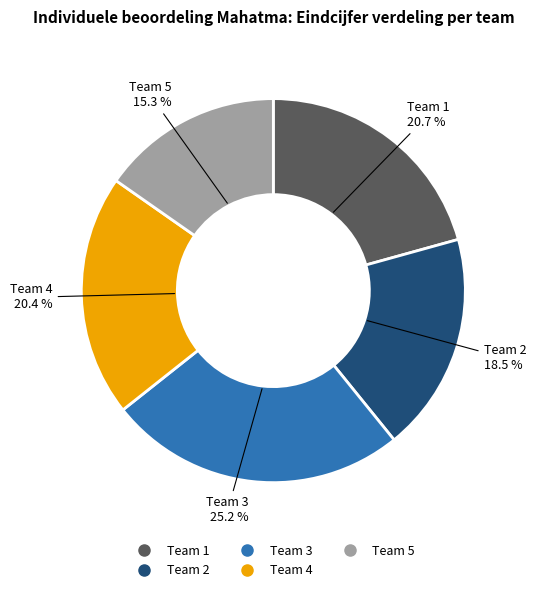

Approximately how many times larger is the value at Team 3 compared to Team 4?

1.2